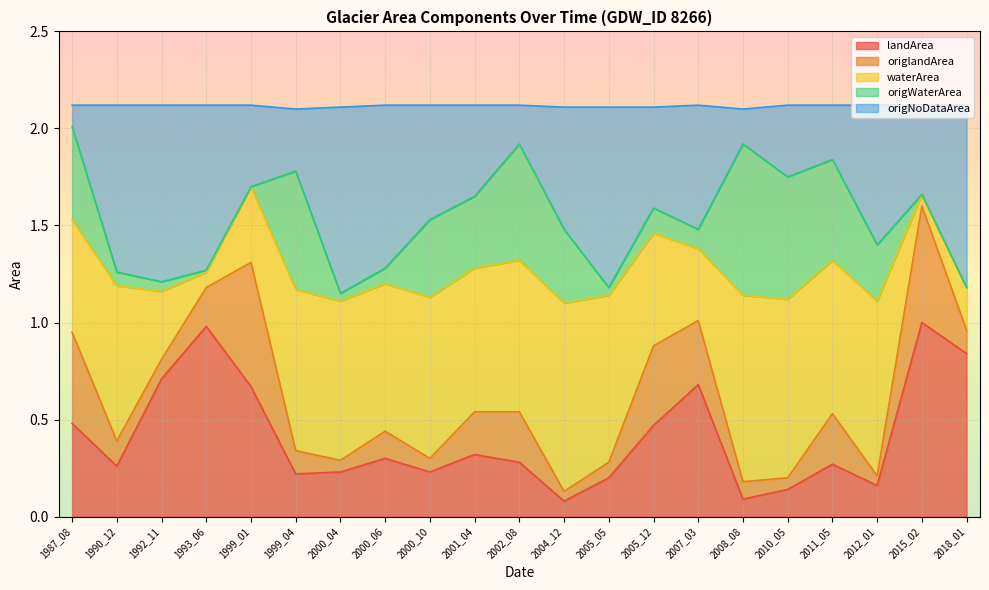

List the labels in order of landArea value, largest first.

2015_02, 1993_06, 2018_01, 1992_11, 2007_03, 1999_01, 1987_08, 2005_12, 2001_04, 2000_06, 2002_08, 2011_05, 1990_12, 2000_04, 2000_10, 1999_04, 2005_05, 2012_01, 2010_05, 2008_08, 2004_12